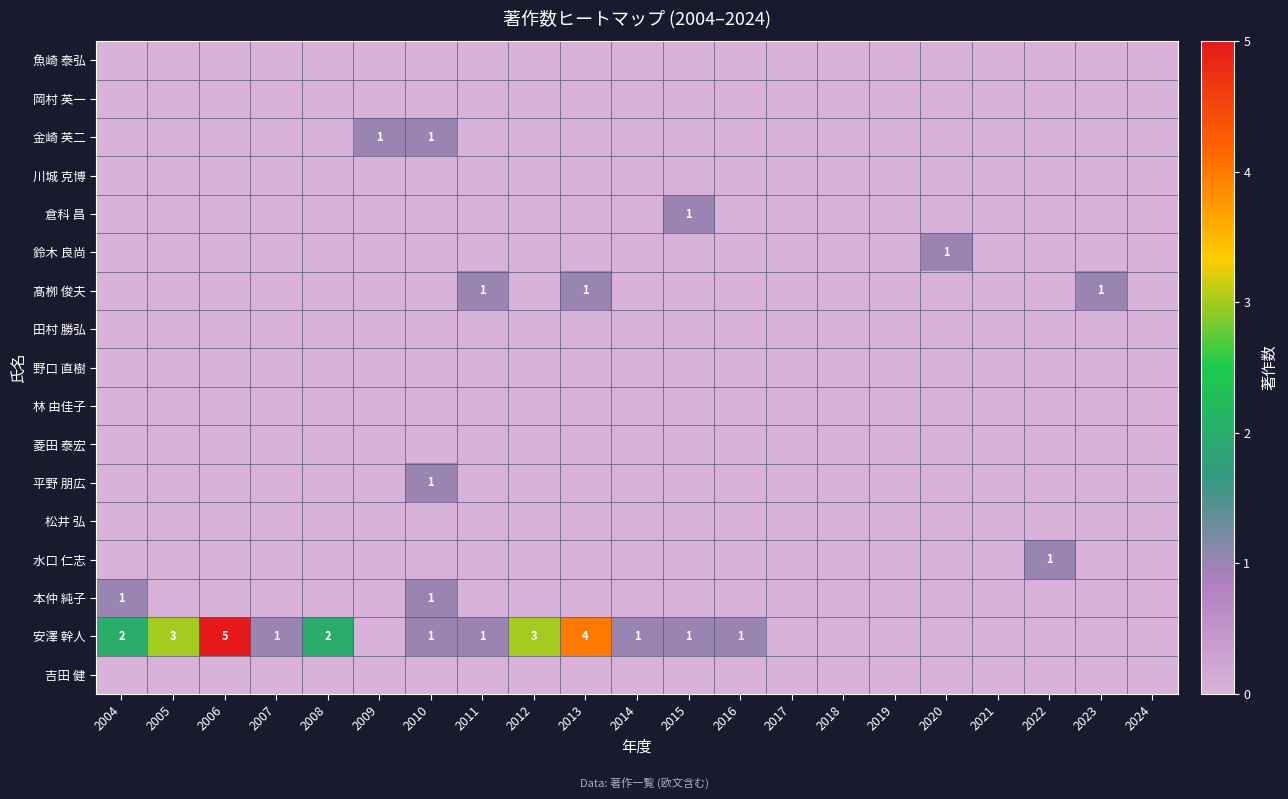

True or false: 倉科 昌 has a value of 1 at 2023.

False